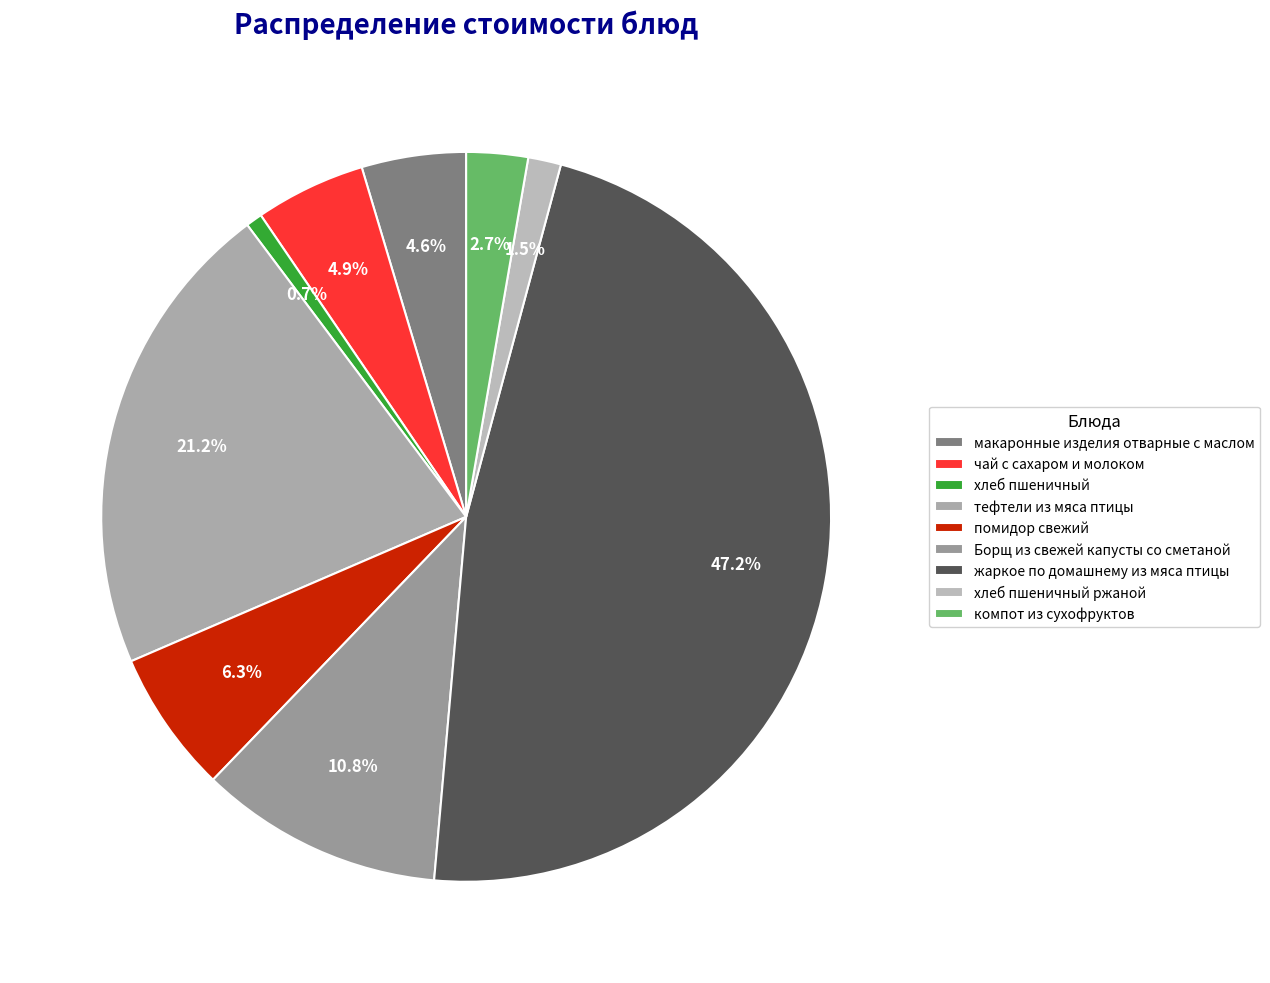

To the nearest percent, what portion does тефтели из мяса птицы represent?

21%